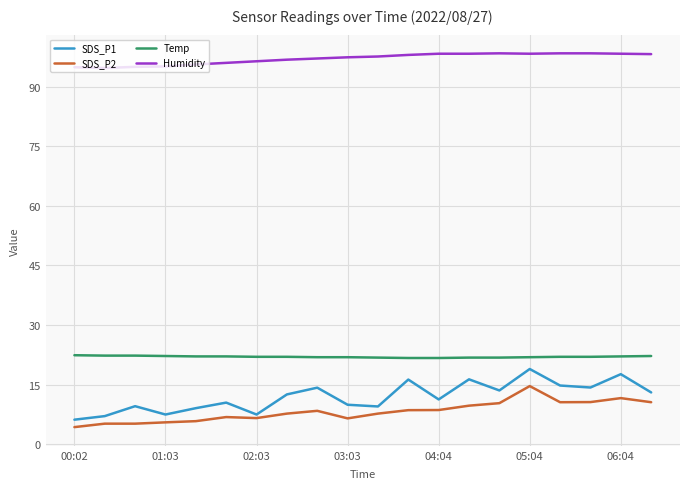

Which series has the widest spread of values?

SDS_P1